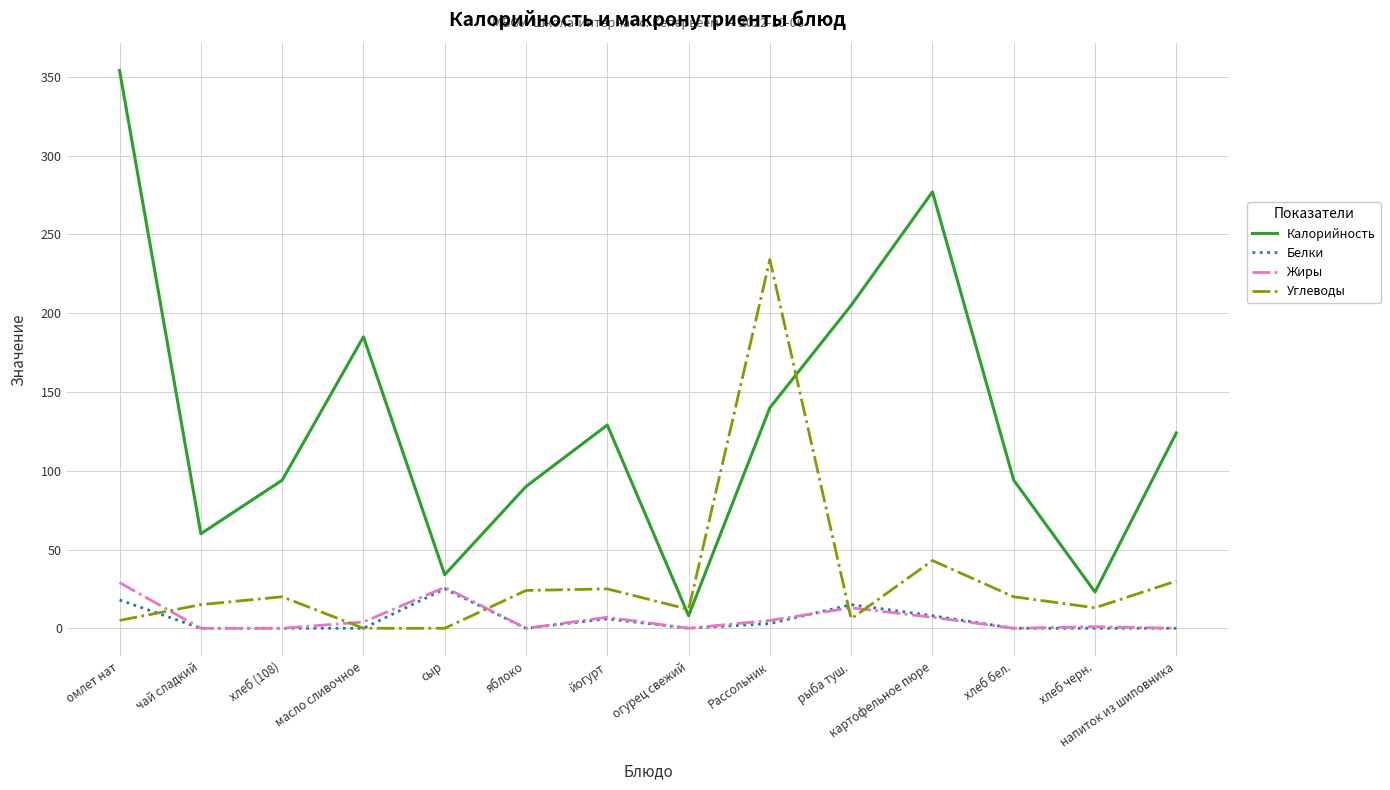

At which label is Углеводы closest to 117?

картофельное пюре